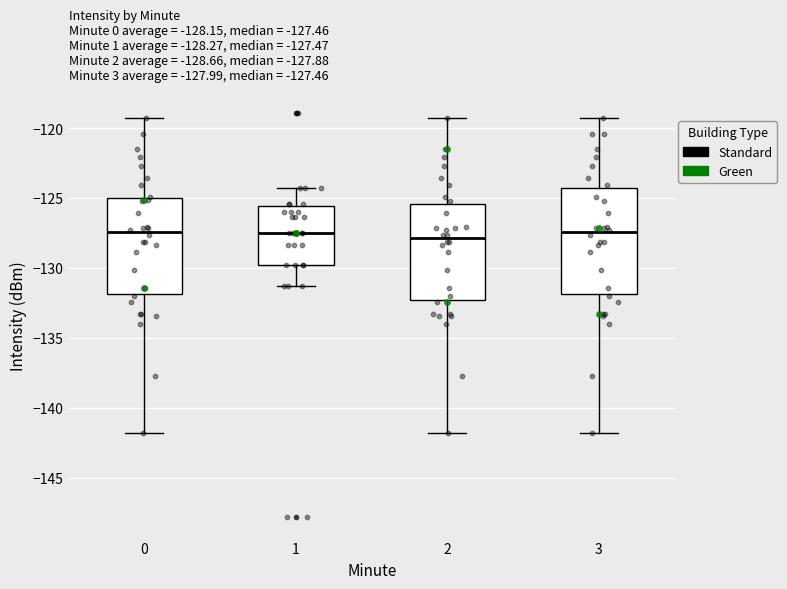

Comparing the boxes themselves (not the whiskers), which one is the tallest?

3